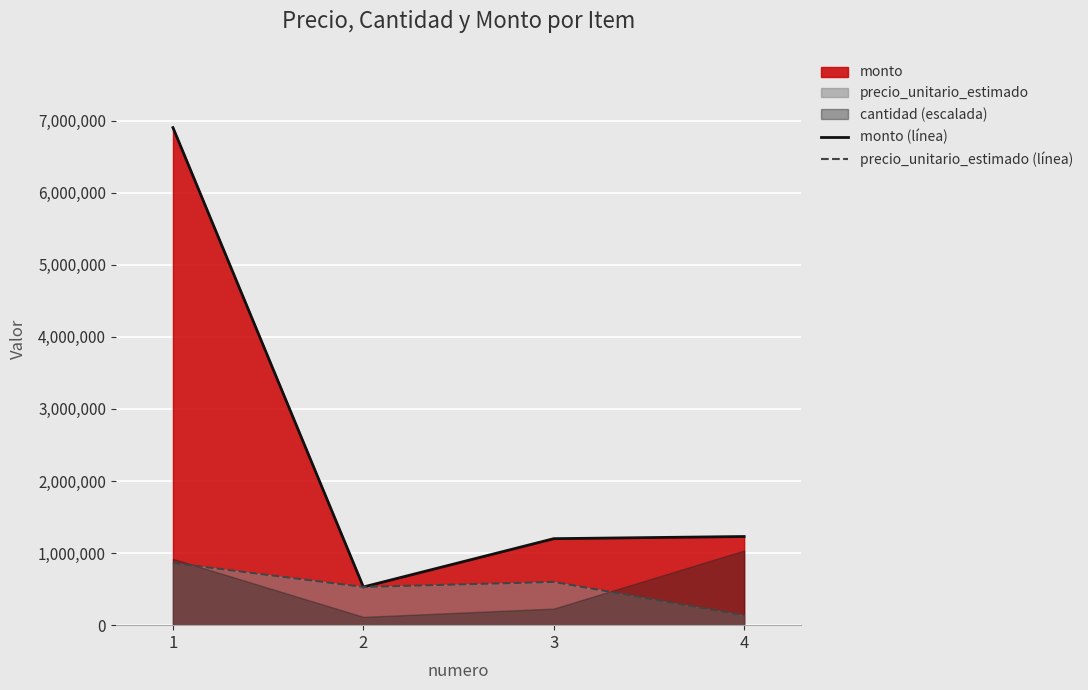

What is the highest value of the precio_unitario_estimado (línea) series?

862778